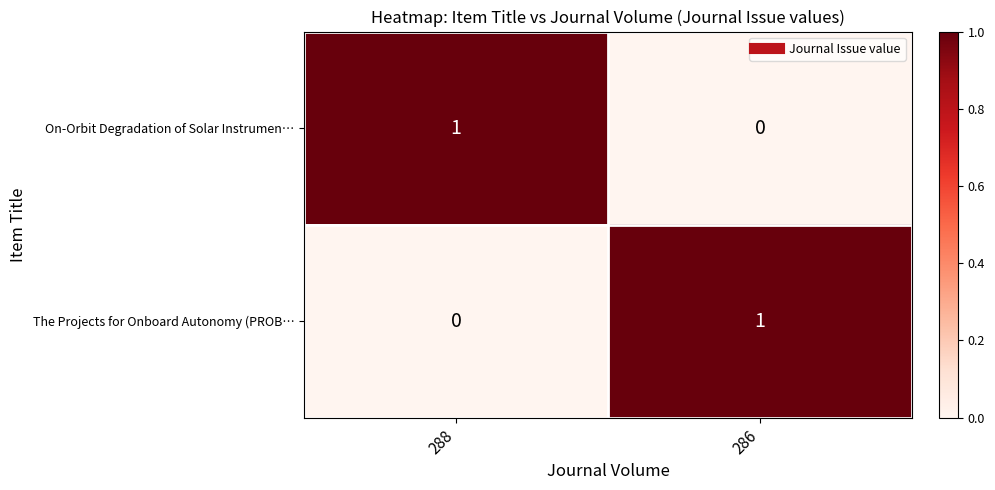

The On-Orbit Degradation of Solar Instrumen… series shows 0 at 286. True or false?

True